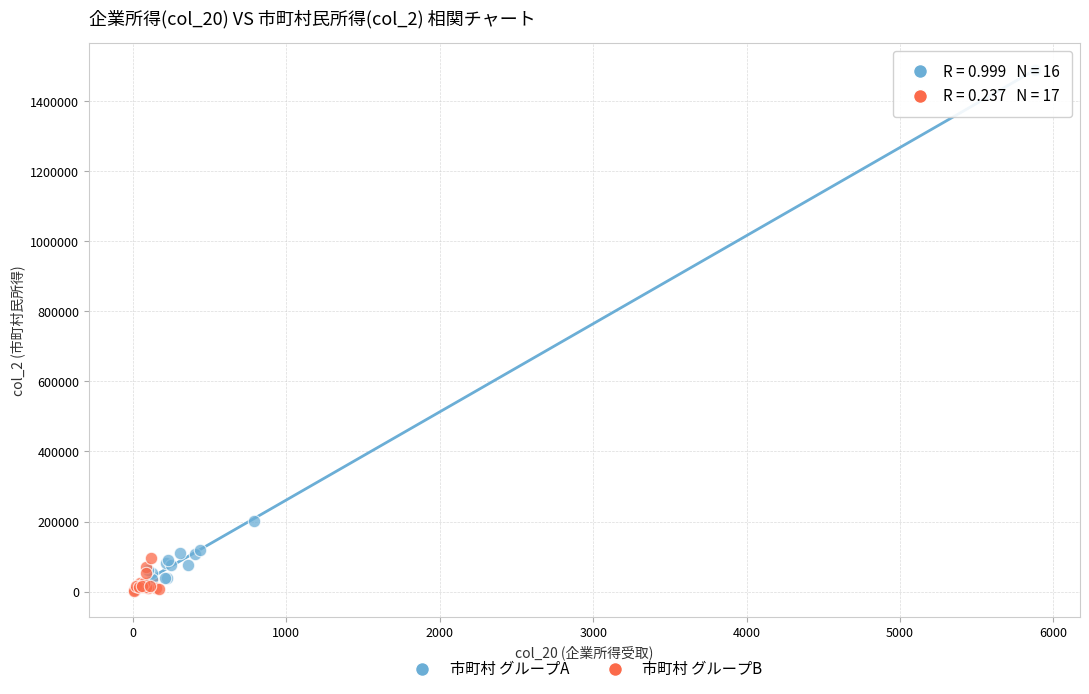

Which series contains the highest Y value?

市町村 グループA